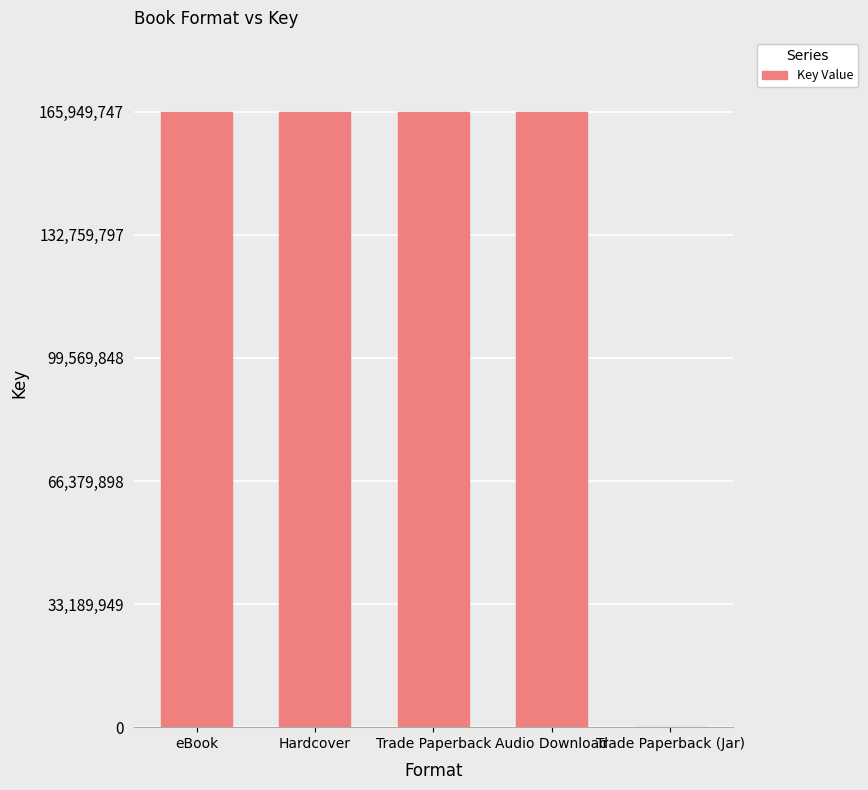

What is the greatest value displayed?

165949747